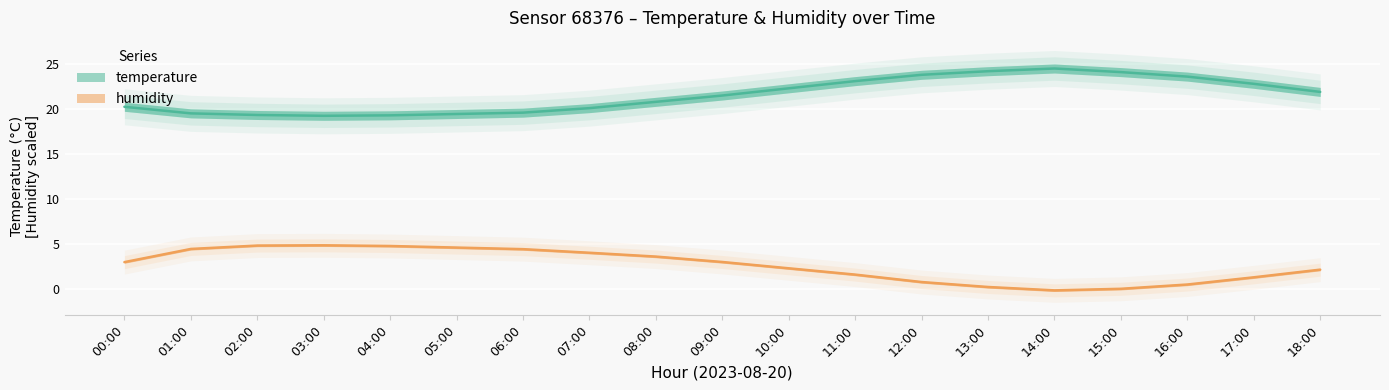

What is the average value of the humidity series?

2.7